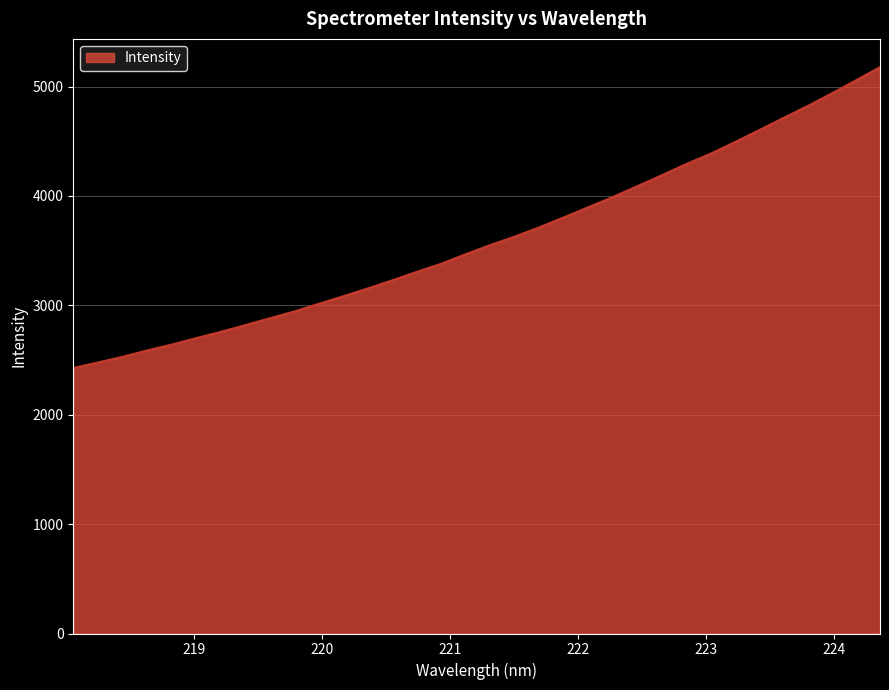

What is the difference between the maximum and minimum values?

2749.8